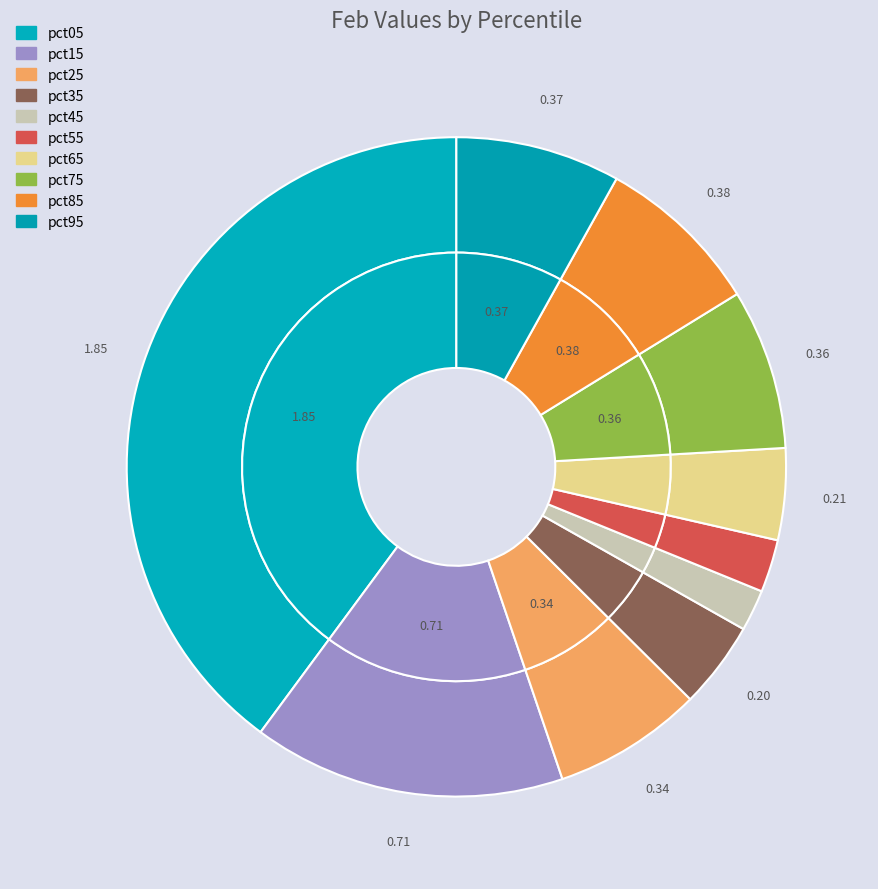

How many slices are in this pie chart?

10